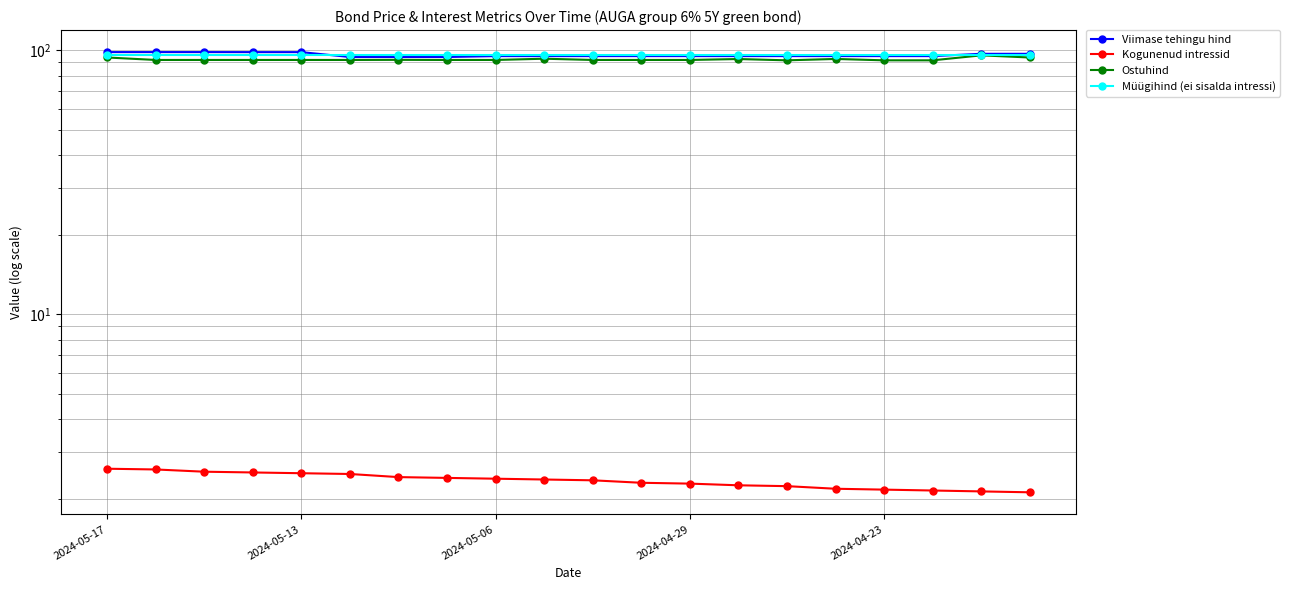

True or false: Müügihind (ei sisalda intressi) and Viimase tehingu hind intersect in this chart.

True